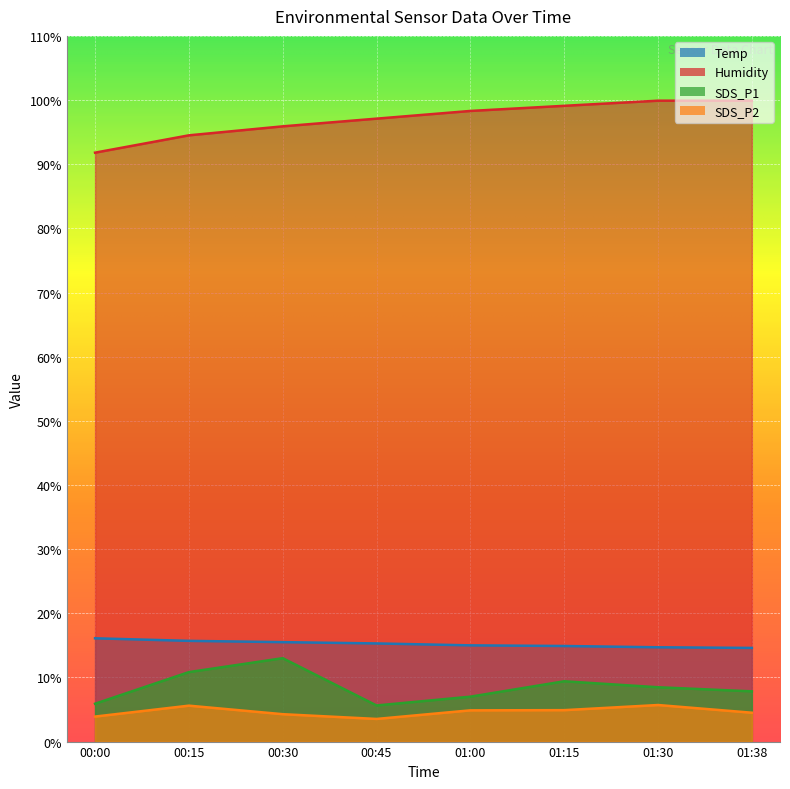

How many interior local peaks does the SDS_P2 series have?

2